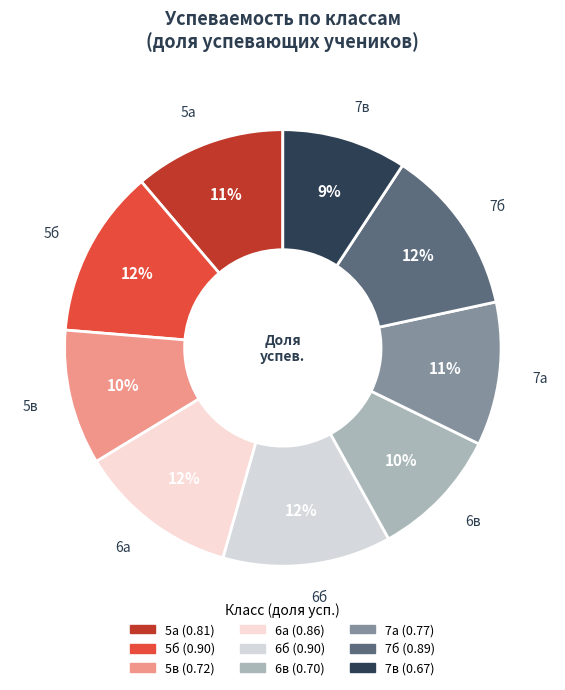

Is the sum of 5б and 7б greater than half?

No